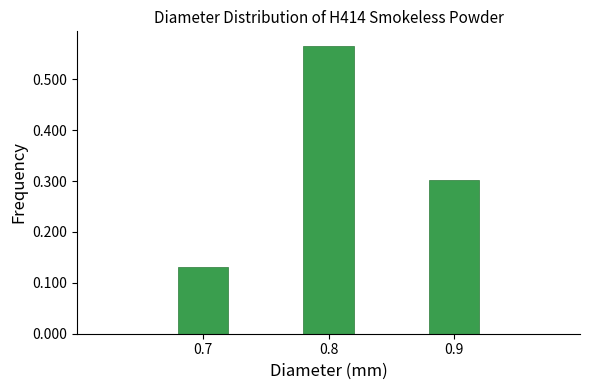

What is the value of the 3rd bar from the left?

0.3